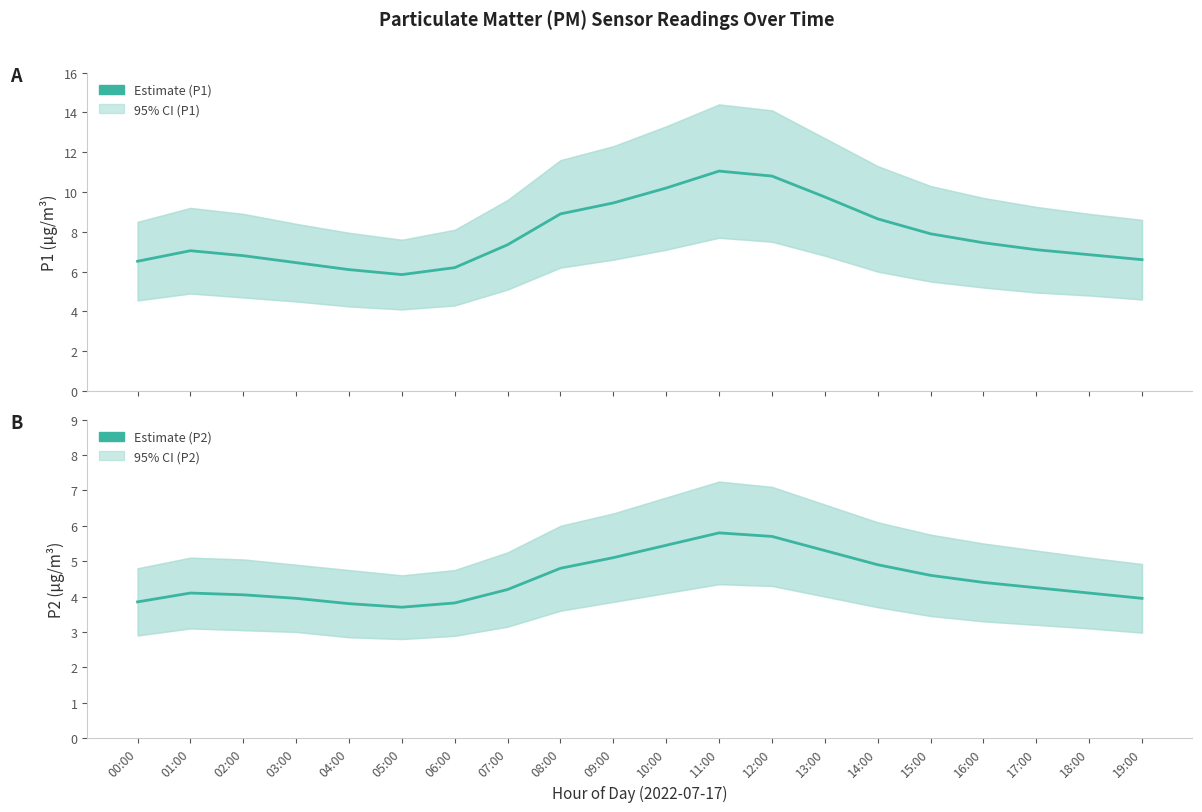

Reading right to left, list all the values displayed in this chart.

P1: 19:00=6.6	18:00=6.8	17:00=7.1	16:00=7.5	15:00=7.9	14:00=8.7	13:00=9.8	12:00=10.8	11:00=11.1	10:00=10.2	09:00=9.4	08:00=8.9	07:00=7.3	06:00=6.2	05:00=5.8	04:00=6.1	03:00=6.5	02:00=6.8	01:00=7.0	00:00=6.5
P2: 19:00=4.0	18:00=4.1	17:00=4.2	16:00=4.4	15:00=4.6	14:00=4.9	13:00=5.3	12:00=5.7	11:00=5.8	10:00=5.5	09:00=5.1	08:00=4.8	07:00=4.2	06:00=3.8	05:00=3.7	04:00=3.8	03:00=4.0	02:00=4.0	01:00=4.1	00:00=3.9